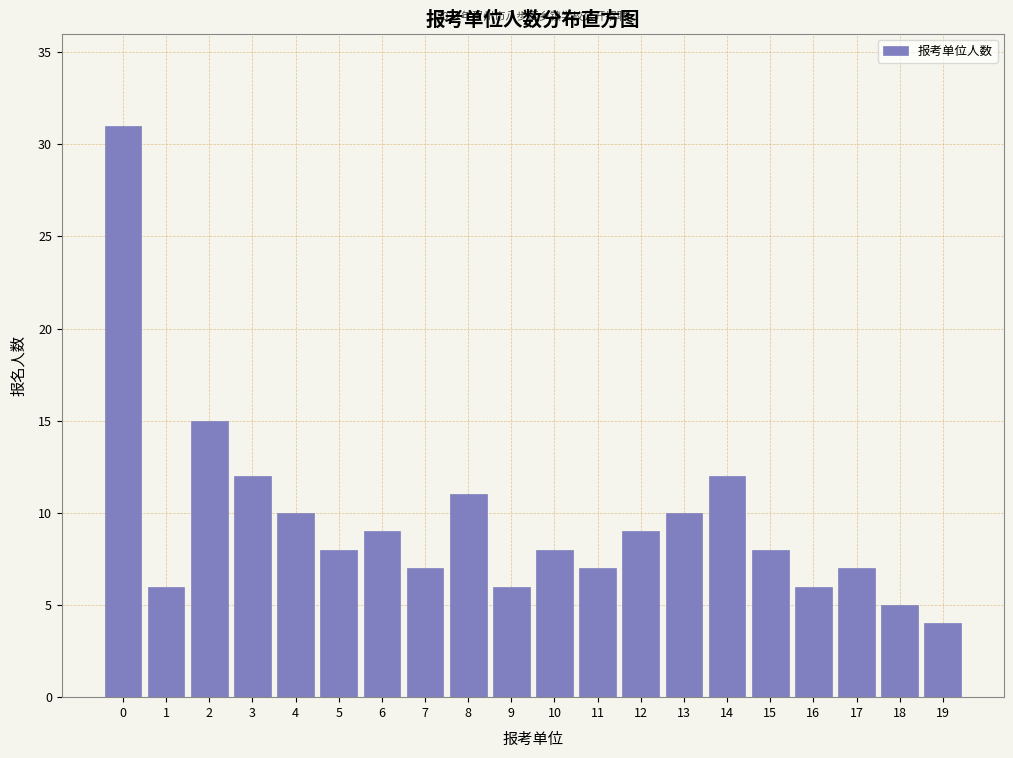

Reading left to right, list all the values displayed in this chart.

0=31	1=6	2=15	3=12	4=10	5=8	6=9	7=7	8=11	9=6	10=8	11=7	12=9	13=10	14=12	15=8	16=6	17=7	18=5	19=4